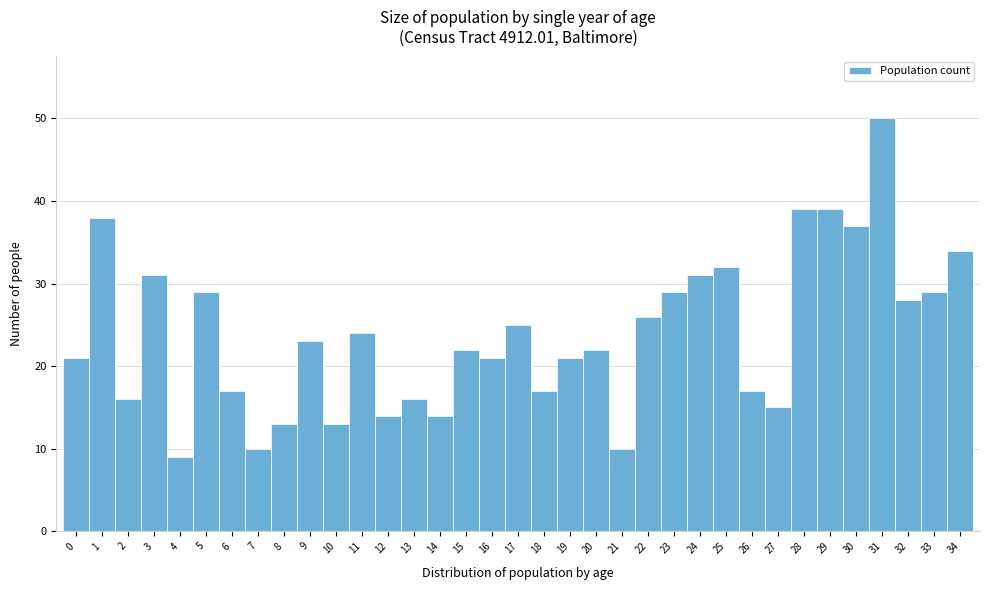

Over which range of the x-axis is the bar tallest?

30.5 to 31.5